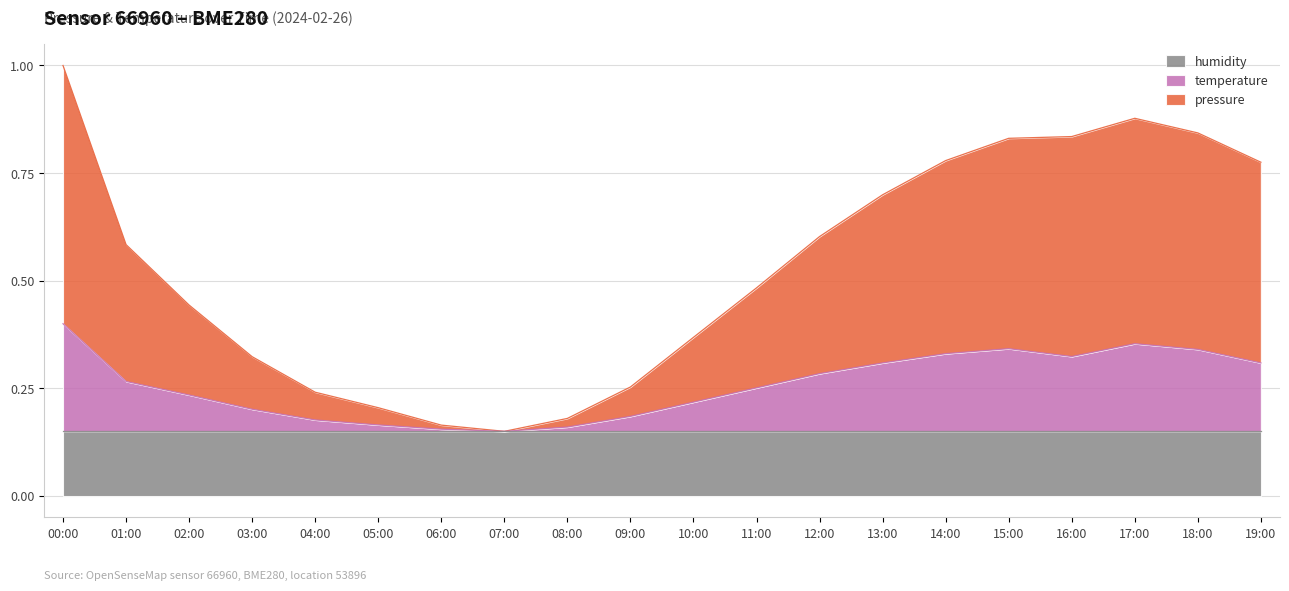

Between 02:00 and 19:00, which is larger?

19:00